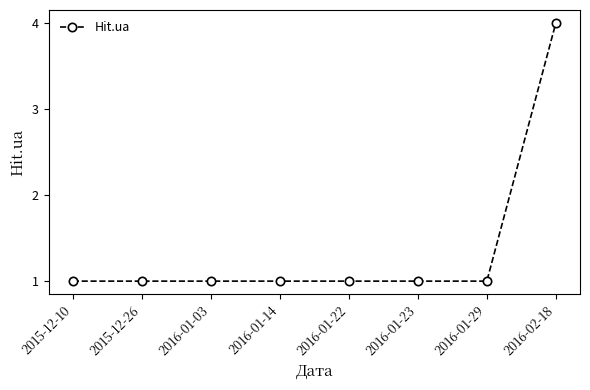

The value at 2016-02-18 is 4. True or false?

True